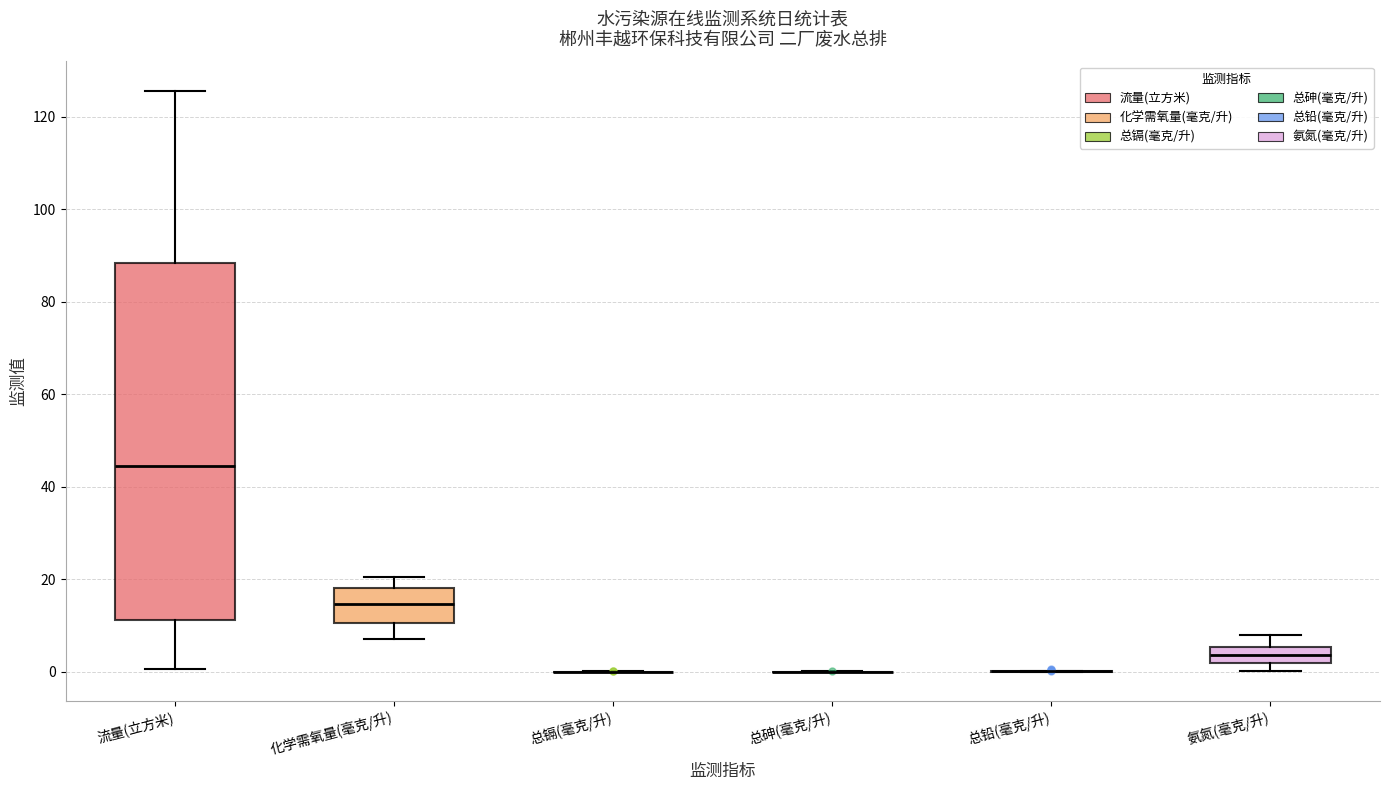

Reading left to right, read every box against the y-axis: the position of its median line, the range the box covers, and the ends of its whiskers. The values are not printed on the chart, so give them approximately, as read against the axis.

流量(立方米): median 44, box 12 to 88, whiskers 0 to 126
化学需氧量(毫克/升): median 14, box 10 to 18, whiskers 6 to 20
总镉(毫克/升): box collapsed to a line at 0, whiskers 0 to 0
总砷(毫克/升): box collapsed to a line at 0, whiskers 0 to 0
总铅(毫克/升): box collapsed to a line at 0, whiskers 0 to 0
氨氮(毫克/升): median 4, box 2 to 6, whiskers 0 to 8